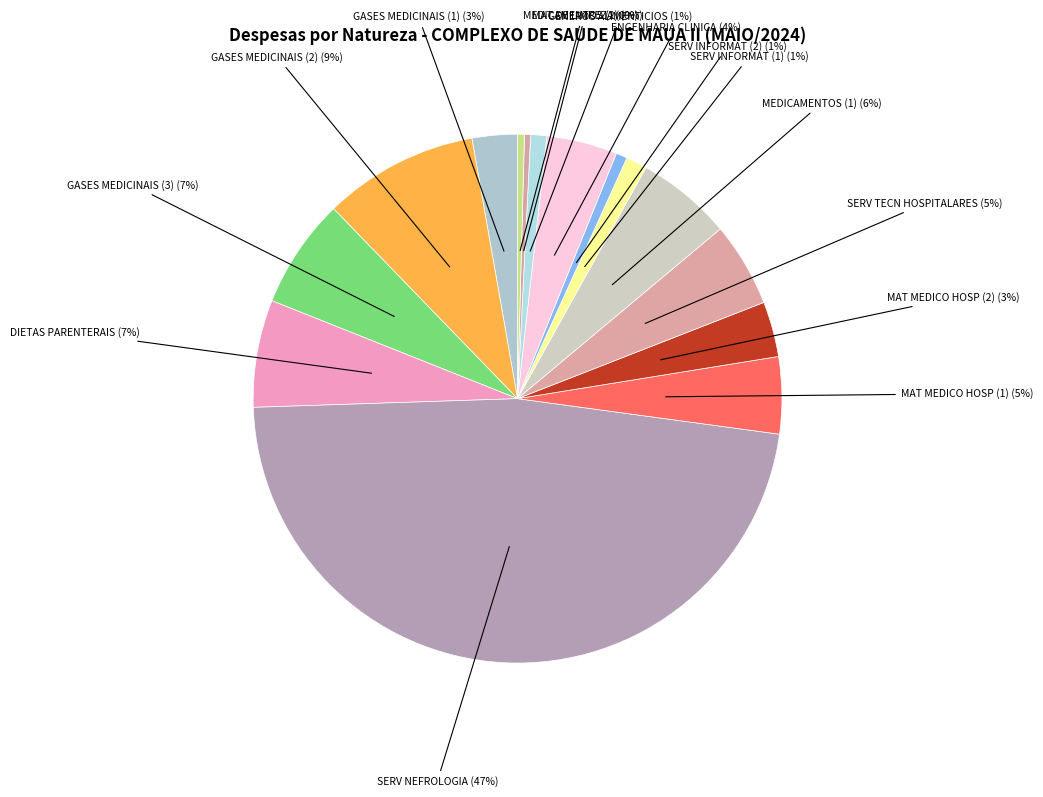

How many segments does this pie chart have?

15